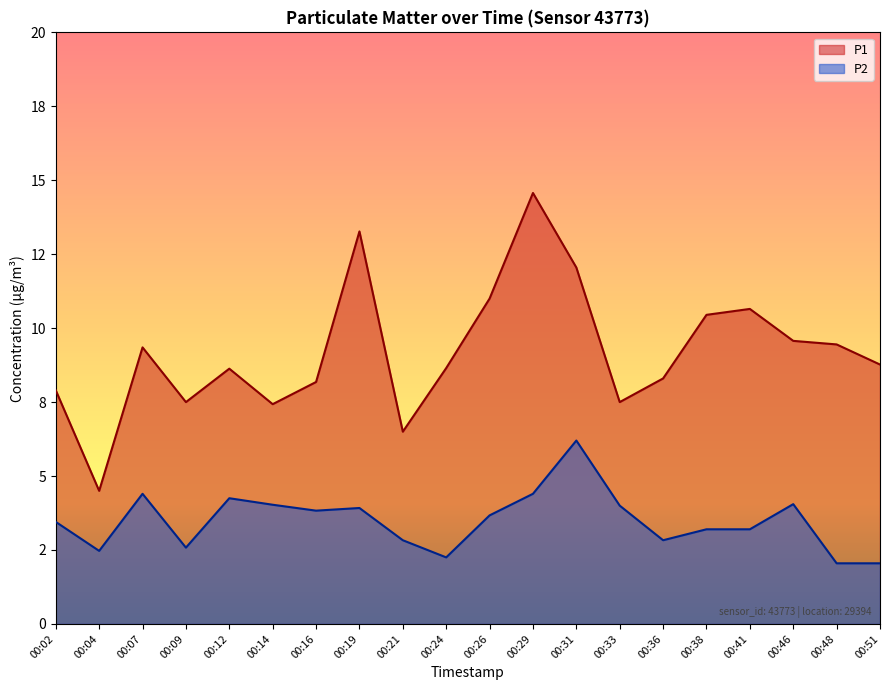

Reading left to right, list all the values displayed in this chart.

P1: 7.9	4.5	9.3	7.5	8.6	7.4	8.2	13.3	6.5	8.7	11.0	14.6	12.1	7.5	8.3	10.4	10.7	9.6	9.4	8.8
P2: 3.5	2.5	4.4	2.6	4.2	4.0	3.8	3.9	2.8	2.2	3.7	4.4	6.2	4.0	2.8	3.2	3.2	4.0	2.0	2.0